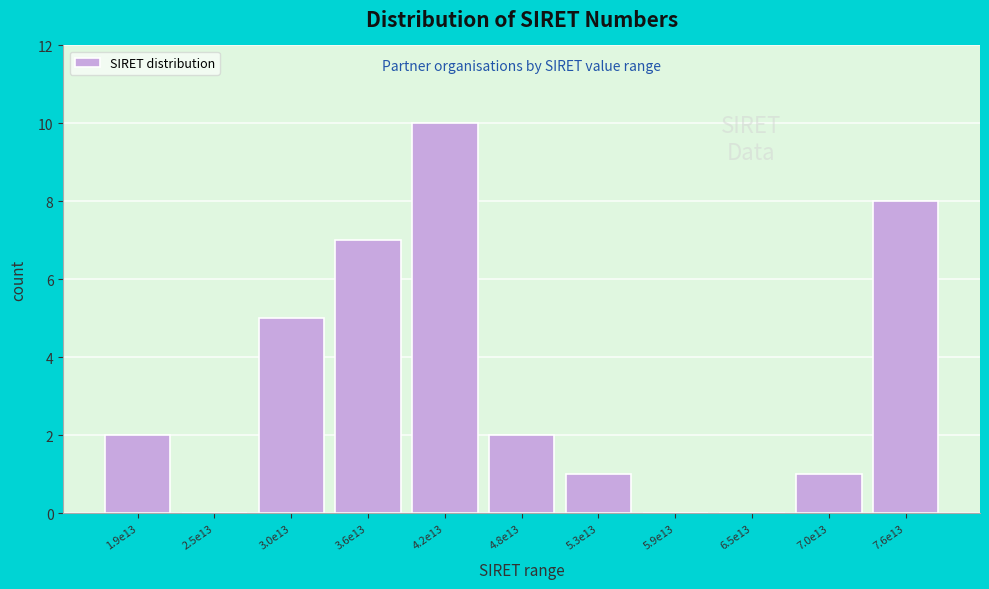

Reading left to right, what are all the values shown in this chart?

1.9e13=2	2.5e13=0	3.0e13=5	3.6e13=7	4.2e13=10	4.8e13=2	5.3e13=1	5.9e13=0	6.5e13=0	7.0e13=1	7.6e13=8